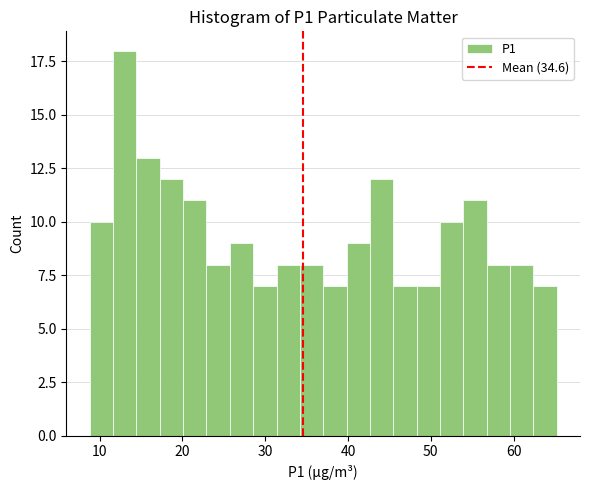

Around what value on the x-axis is the tallest bar? Give the approximate position of its centre, as read against the axis.

13